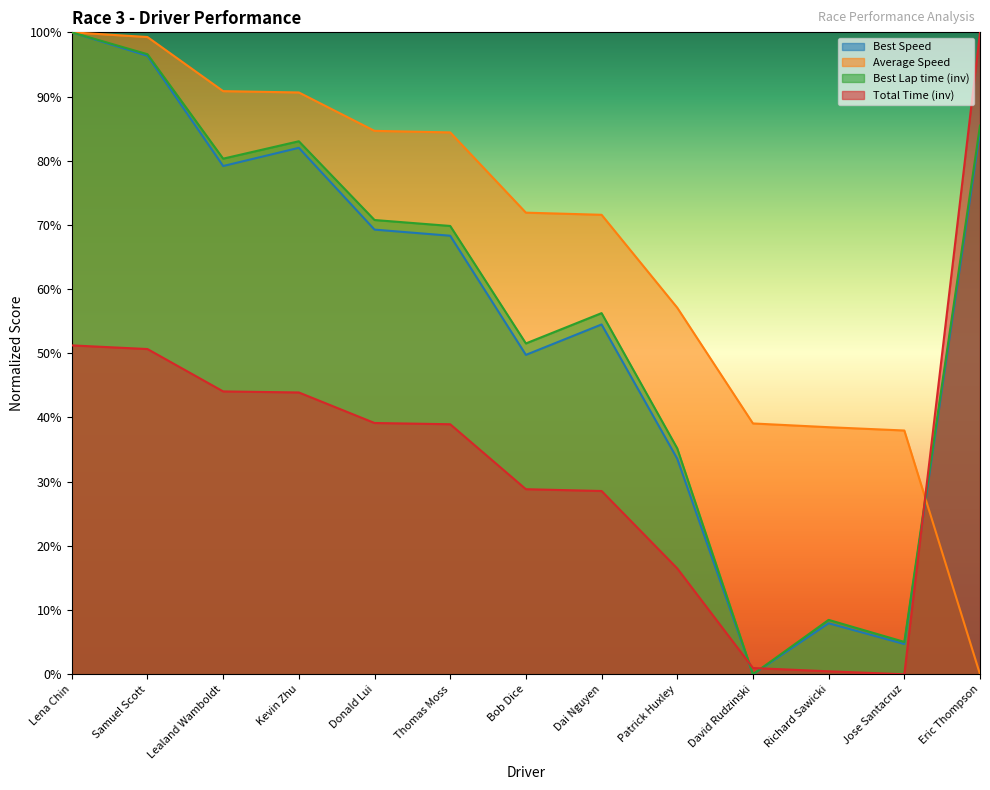

Reading left to right, list all the values displayed in this chart.

Total Time: Lena Chin=51.2	Samuel Scott=50.7	Lealand Wamboldt=44.1	Kevin Zhu=43.9	Donald Lui=39.1	Thomas Moss=38.9	Bob Dice=28.8	Dai Nguyen=28.5	Patrick Huxley=16.5	David Rudzinski=1.0	Richard Sawicki=0.5	Jose Santacruz=0.0	Eric Thompson=100.0
Best Lap time: Lena Chin=100.0	Samuel Scott=96.6	Lealand Wamboldt=80.3	Kevin Zhu=83.0	Donald Lui=70.8	Thomas Moss=69.8	Bob Dice=51.5	Dai Nguyen=56.3	Patrick Huxley=35.2	David Rudzinski=0.0	Richard Sawicki=8.5	Jose Santacruz=5.0	Eric Thompson=85.5
Best Speed: Lena Chin=100.0	Samuel Scott=96.3	Lealand Wamboldt=79.2	Kevin Zhu=82.0	Donald Lui=69.3	Thomas Moss=68.3	Bob Dice=49.8	Dai Nguyen=54.5	Patrick Huxley=33.6	David Rudzinski=0.0	Richard Sawicki=7.9	Jose Santacruz=4.7	Eric Thompson=84.6
Average Speed: Lena Chin=100.0	Samuel Scott=99.3	Lealand Wamboldt=90.8	Kevin Zhu=90.6	Donald Lui=84.7	Thomas Moss=84.4	Bob Dice=71.9	Dai Nguyen=71.6	Patrick Huxley=57.1	David Rudzinski=39.1	Richard Sawicki=38.5	Jose Santacruz=38.0	Eric Thompson=0.0